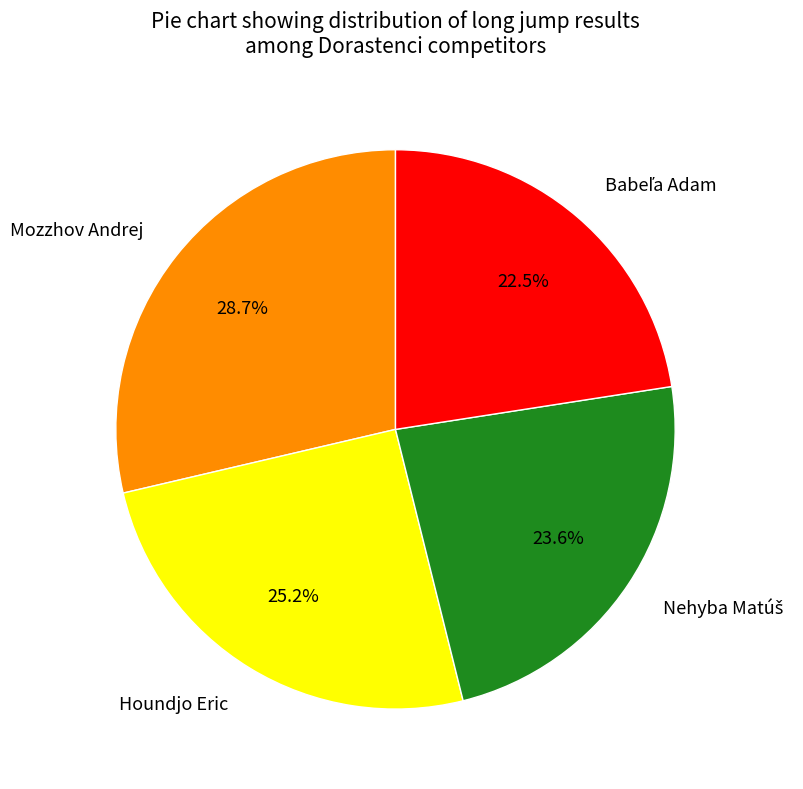

True or false: Mozzhov Andrej accounts for 29% of the total.

True